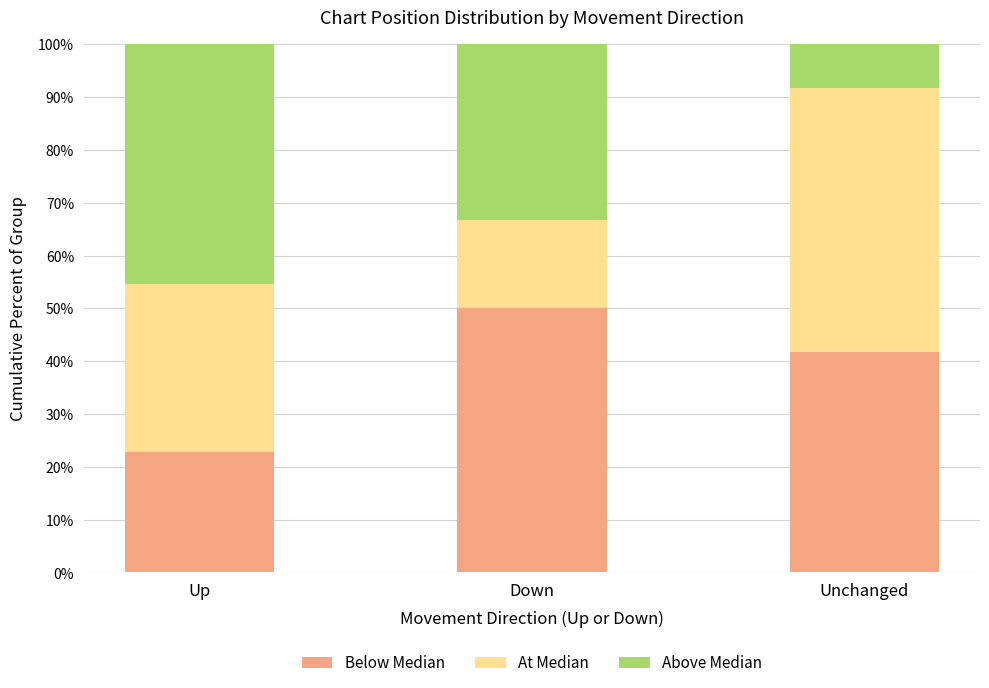

Which category has the highest value in the Below Median series?

Down